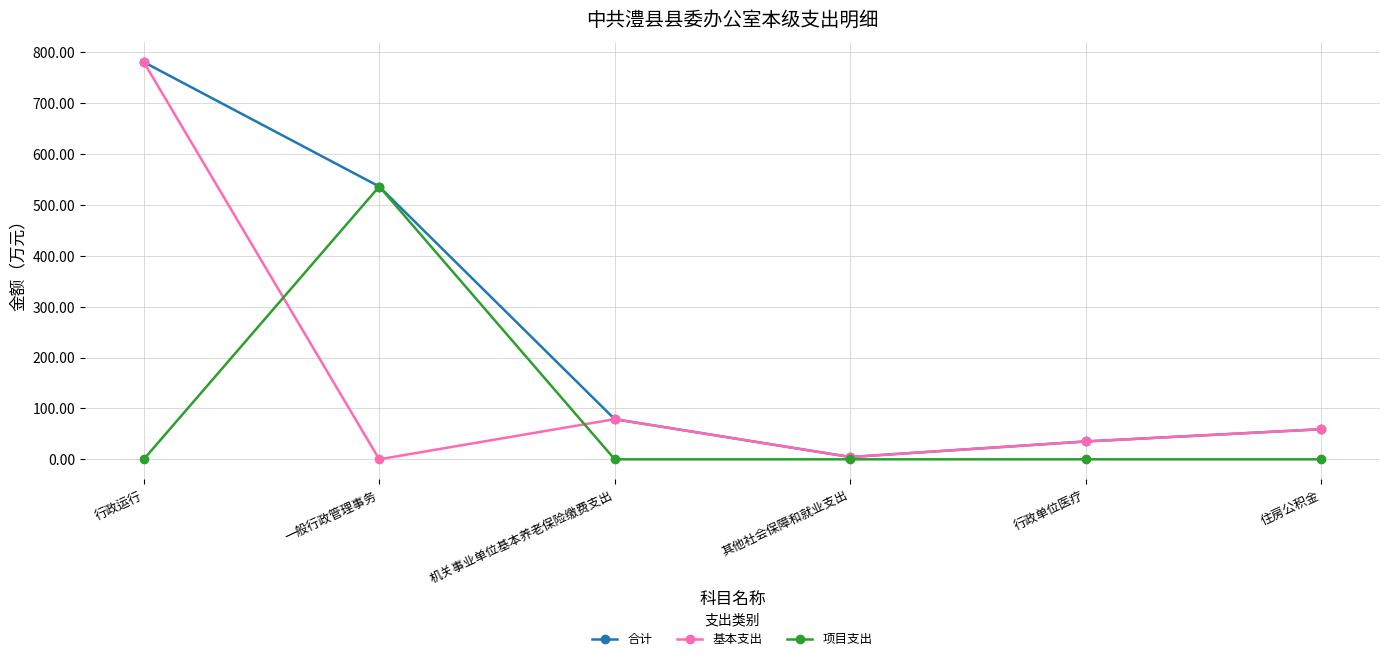

How many data points does each series have?

6